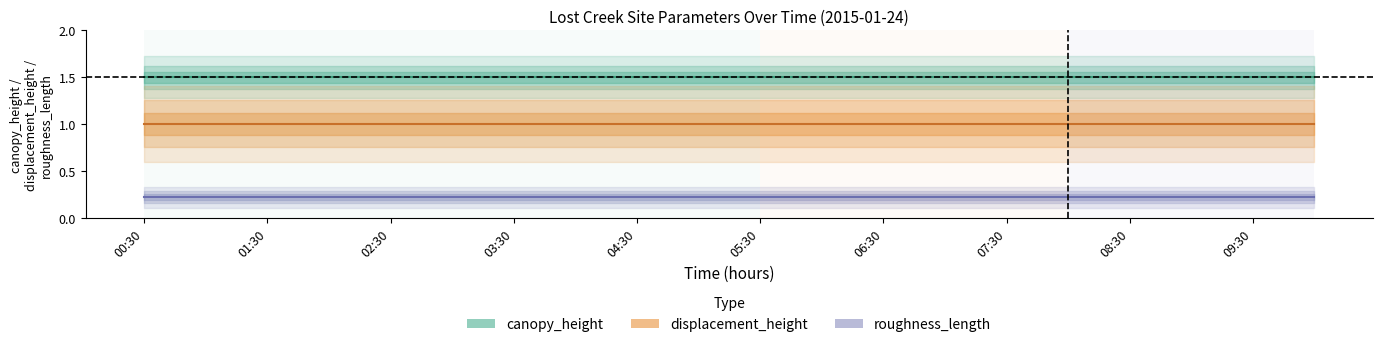

What is the smallest value displayed?

0.2